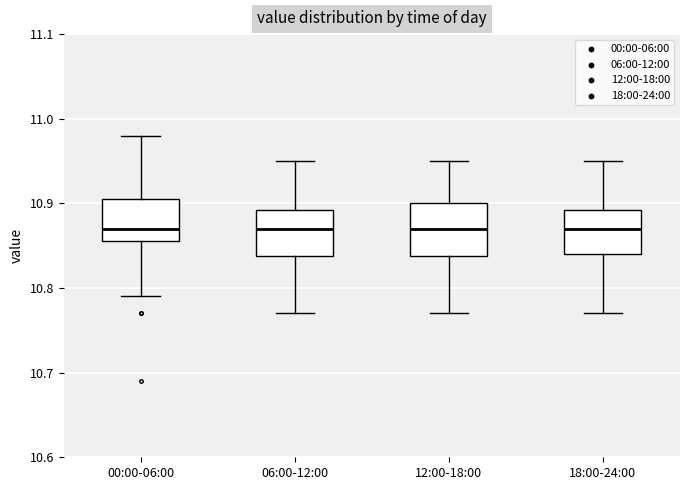

Where is the lower edge of the box for 00:00-06:00 on the y-axis? The values are not printed on the chart, so give them approximately, as read against the axis.

10.86